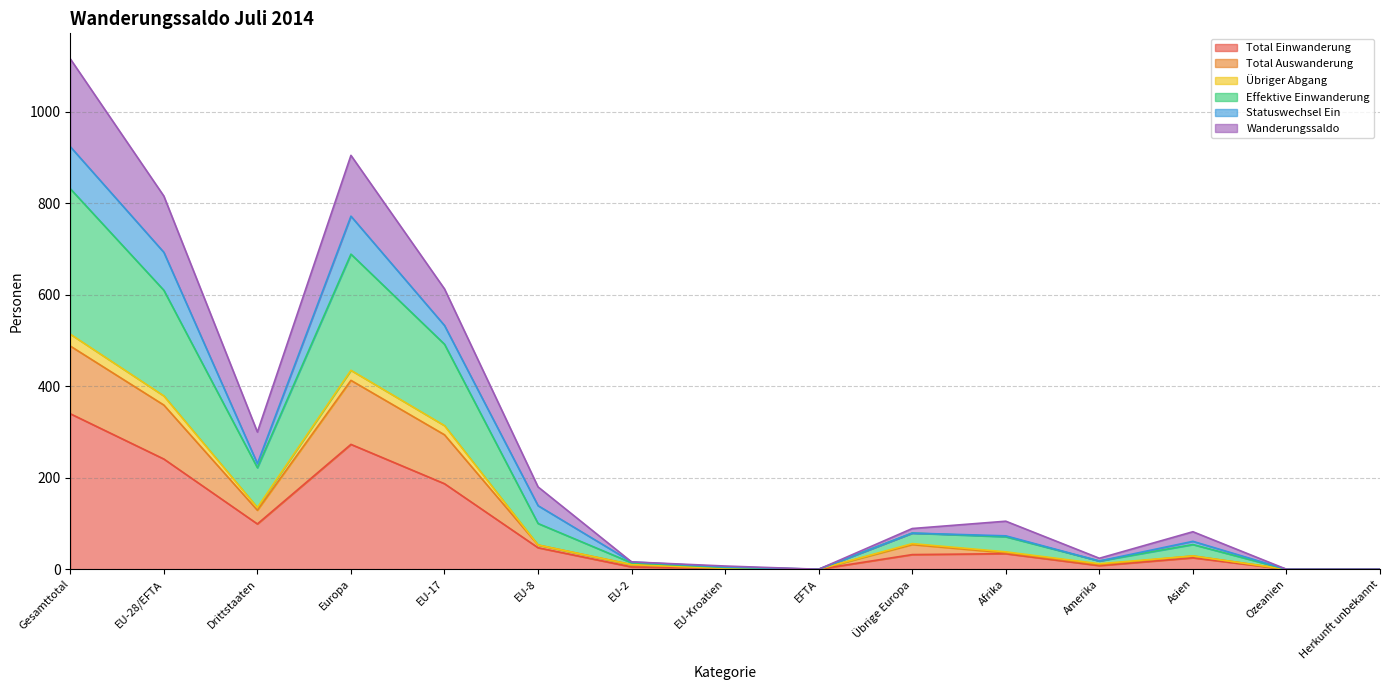

What is the label of the 1st point from the left?

Gesamttotal